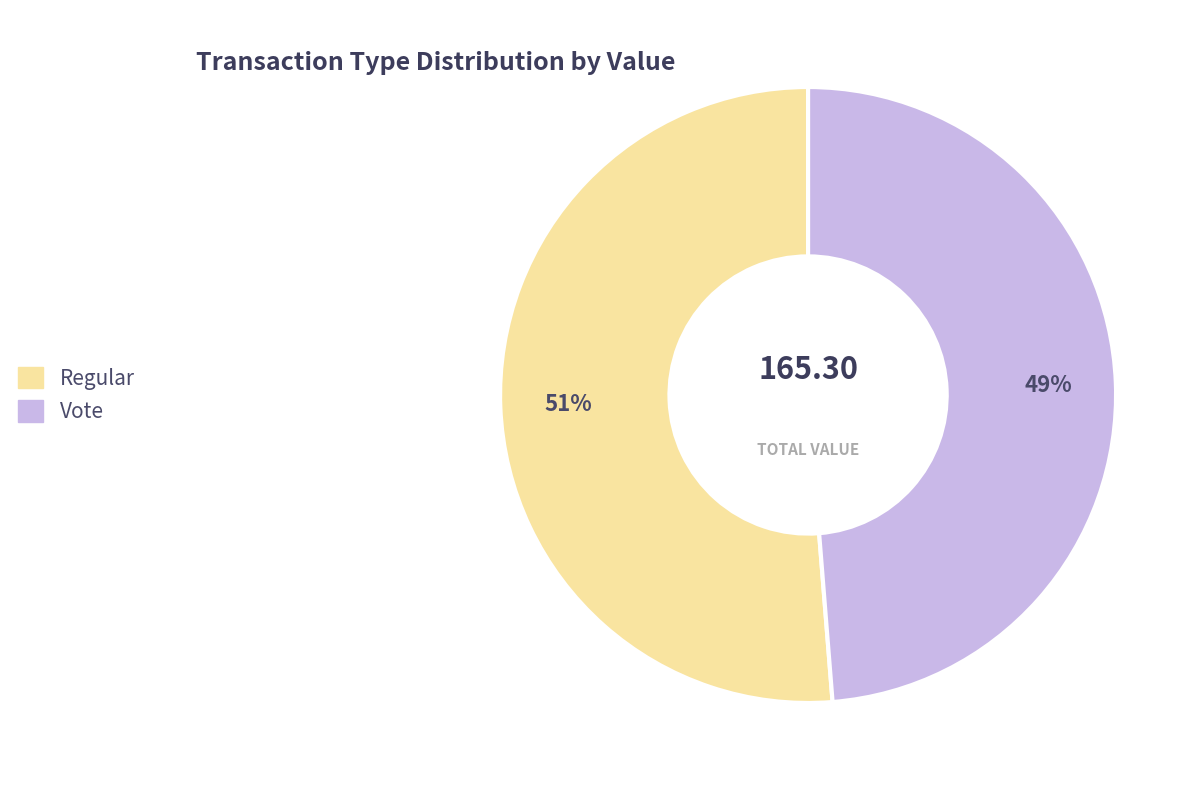

To the nearest percent, what is the average slice percentage?

50%